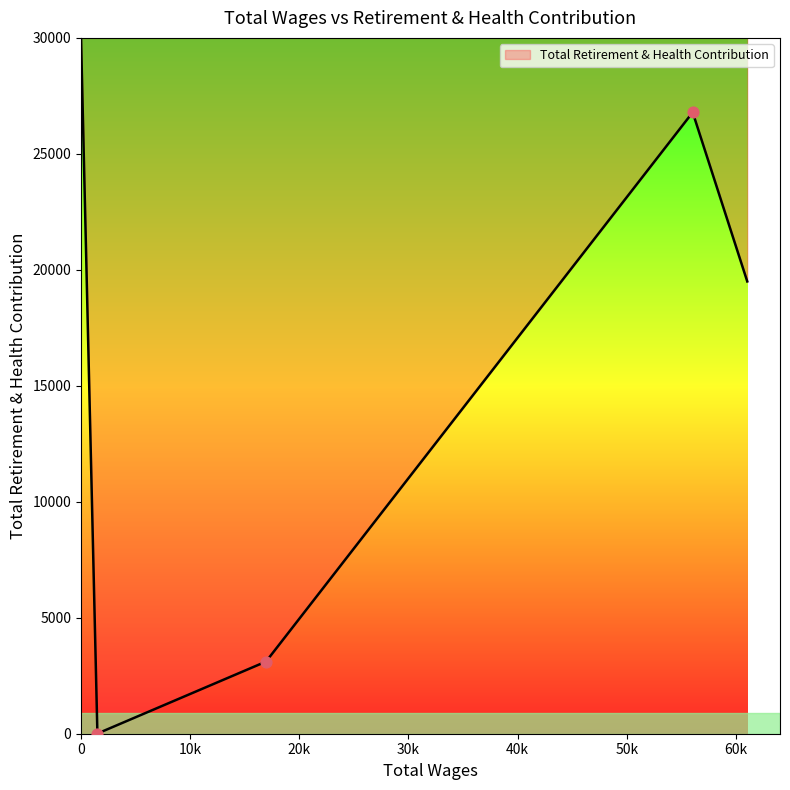

How many interior local peaks (higher than both neighbors) does the data have?

1